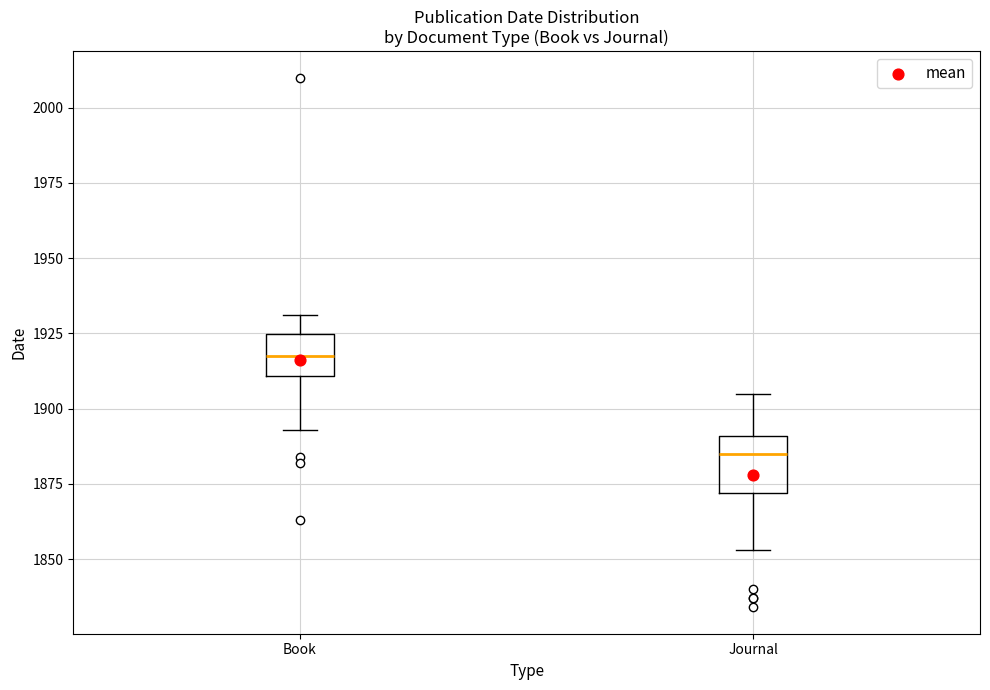

Which box is the tallest, from its lower edge to its upper edge?

Journal